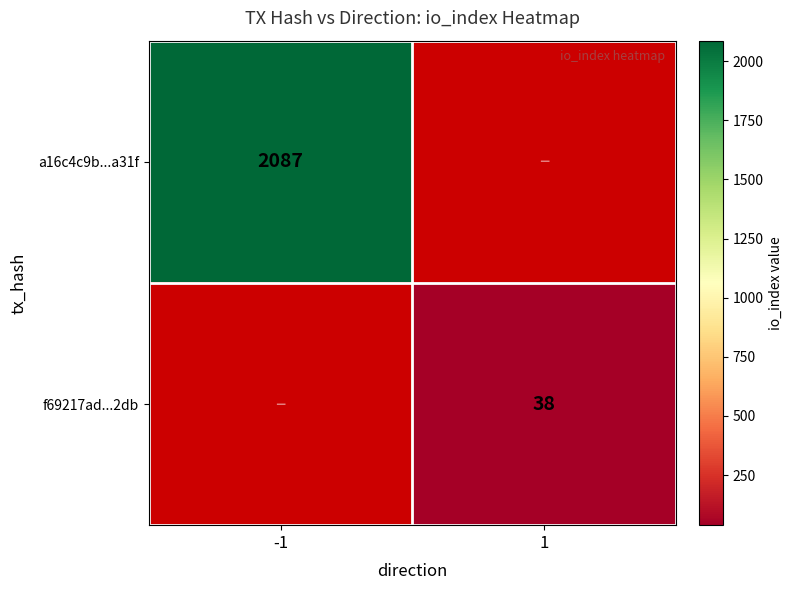

True or false: a16c4c9b...a31f has a value of 2739 at -1.

False